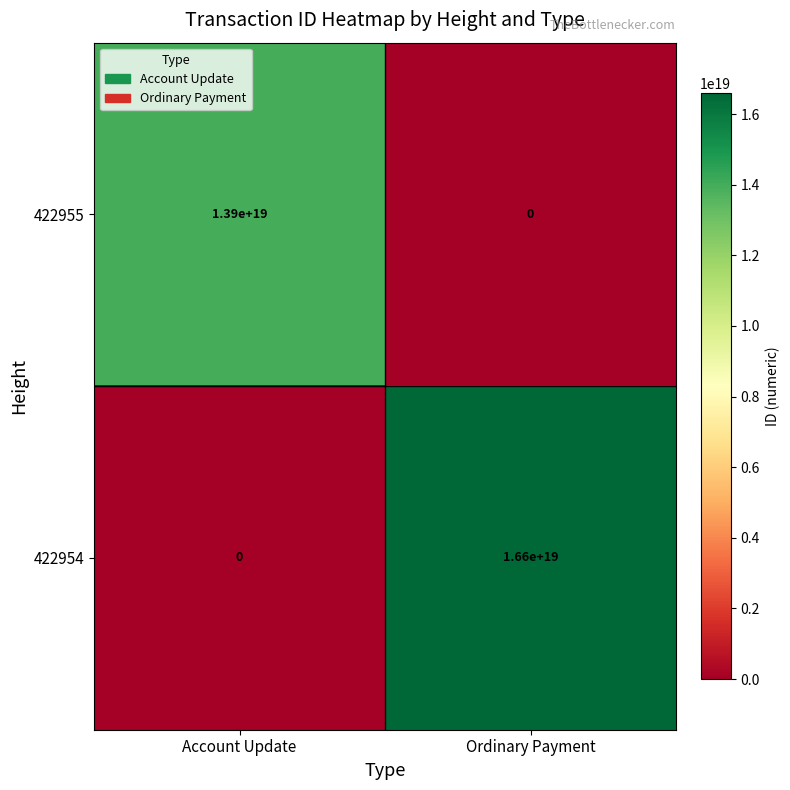

Between Account Update and Ordinary Payment, which series saw the biggest shift?

422954